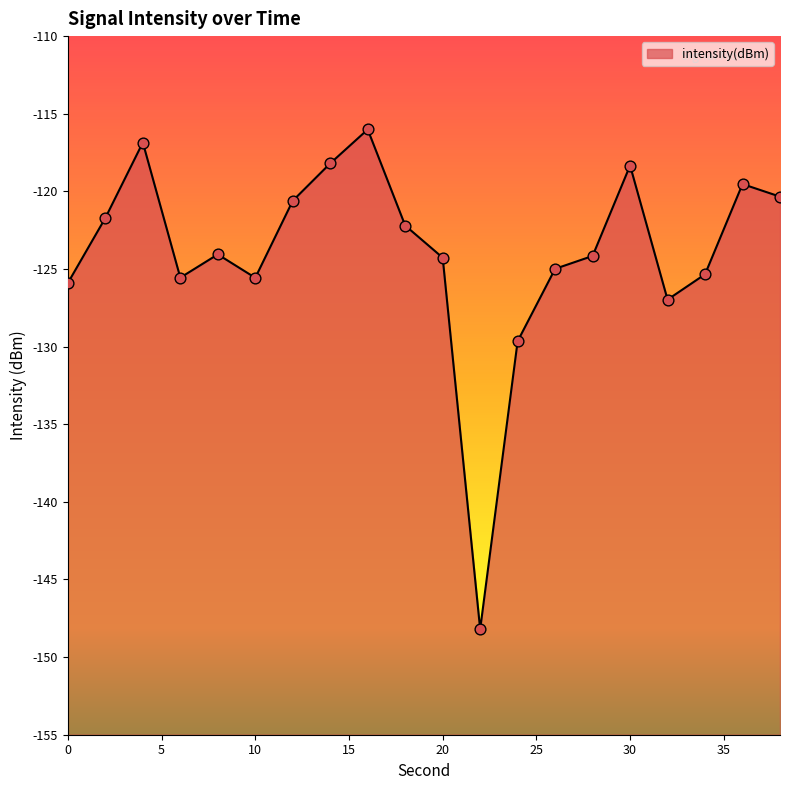

Which has a higher value, 16 or 38?

16